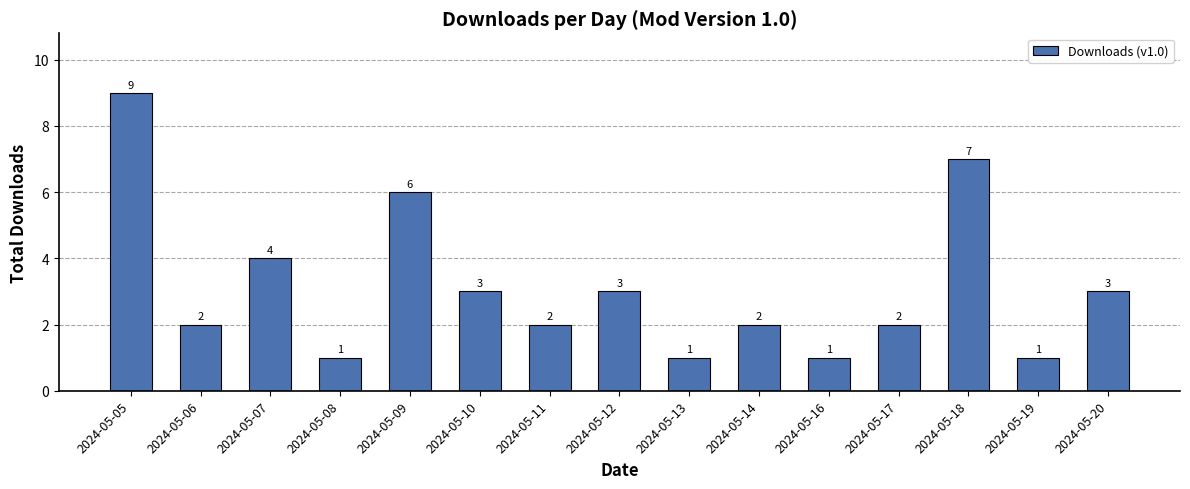

At which category does the chart reach its peak across all series?

2024-05-05